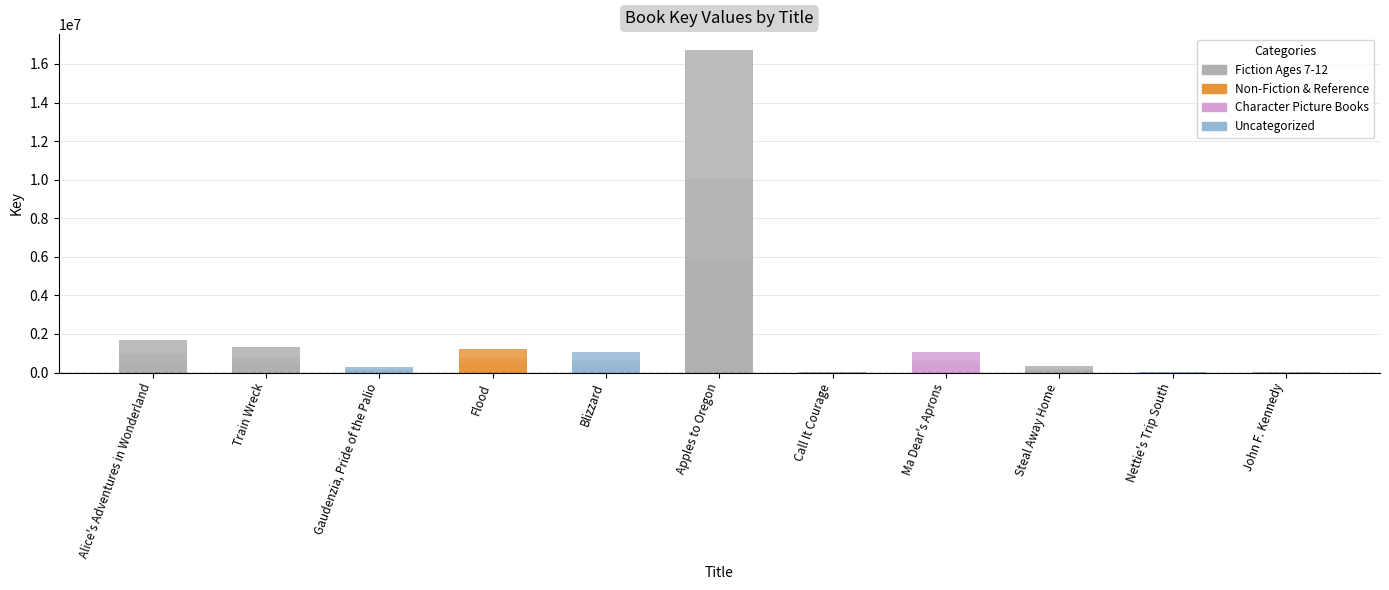

What is the average value?

2157475